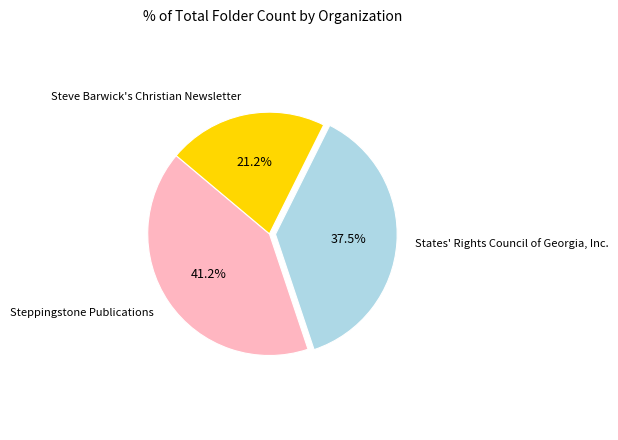

How many slices are in this pie chart?

3